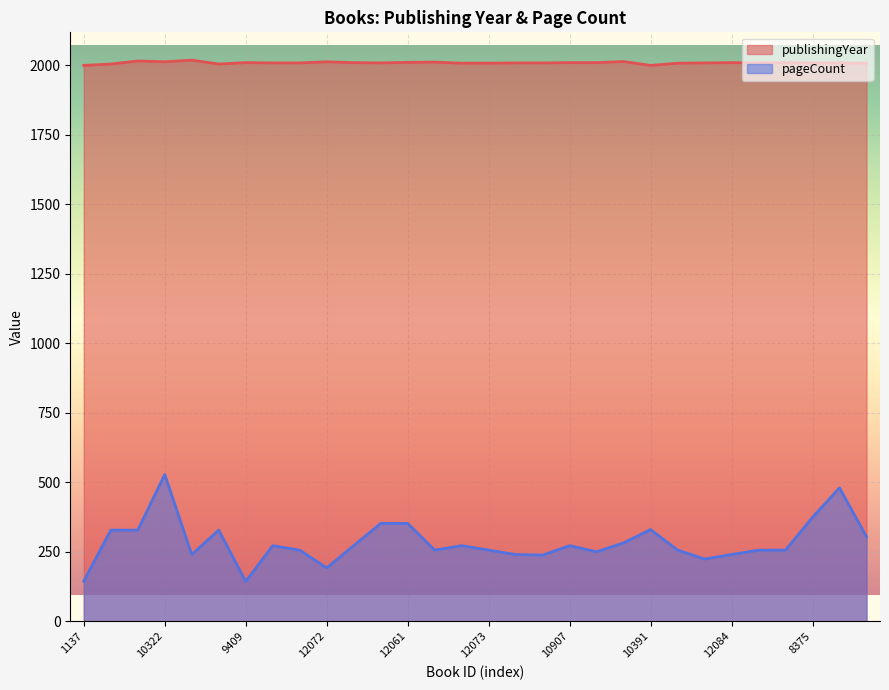

What is the sum of all publishingYear values?

60281